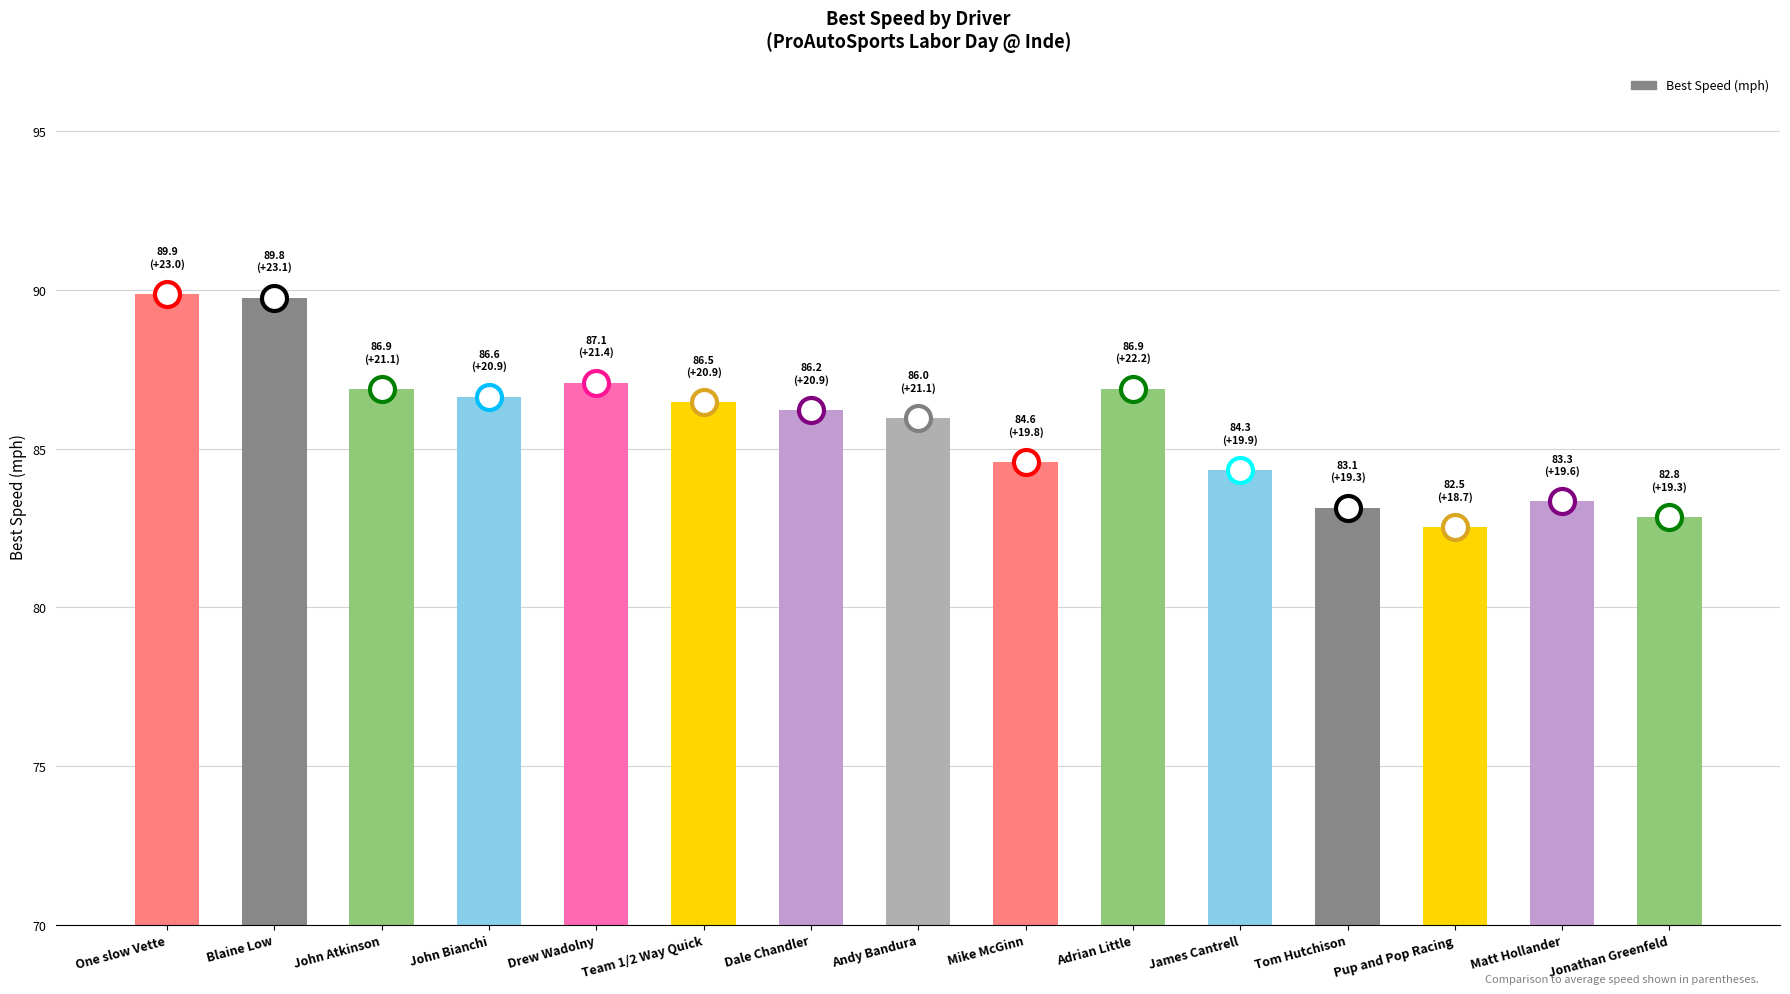

Reading left to right, transcribe all the data shown in this chart.

89.9	89.8	86.9	86.6	87.1	86.5	86.2	86.0	84.6	86.9	84.3	83.1	82.5	83.3	82.8